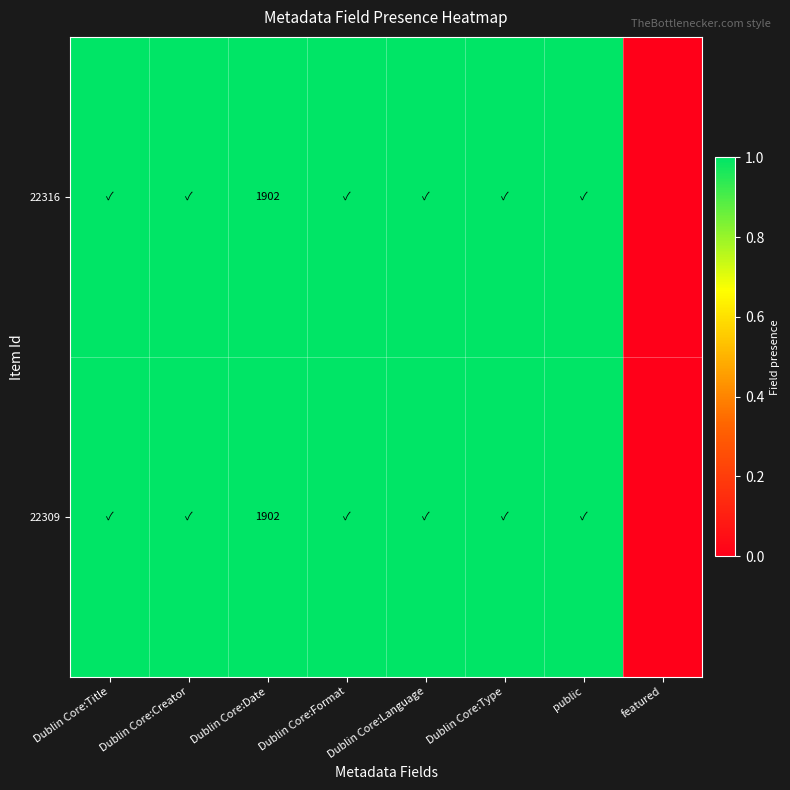

The 22309 series shows 1902 at Dublin Core:Date. True or false?

True